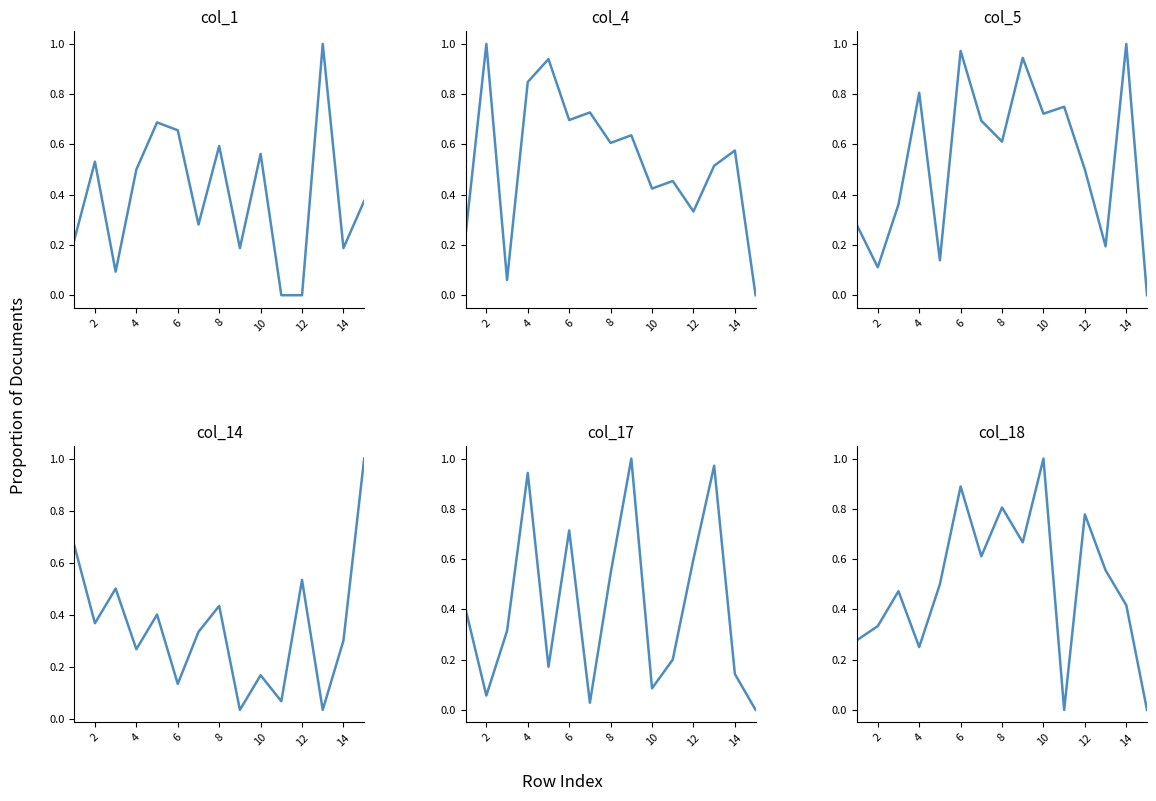

List the series in order of their peak value, lowest first.

col_1, col_4, col_5, col_14, col_17, col_18